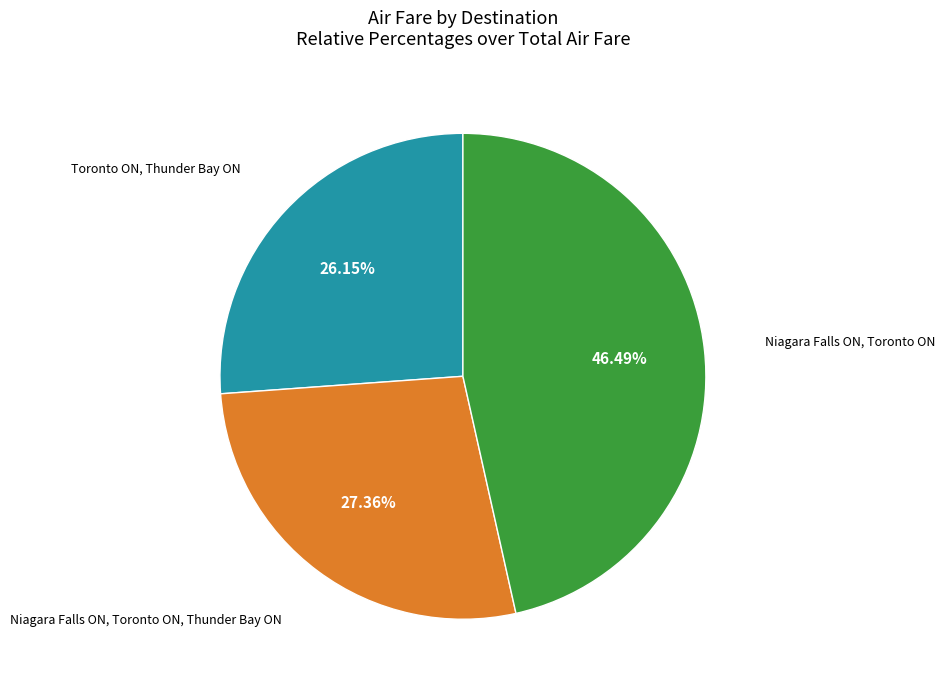

Is it true that Niagara Falls ON, Toronto ON, Thunder Bay ON is 15% of the pie?

False